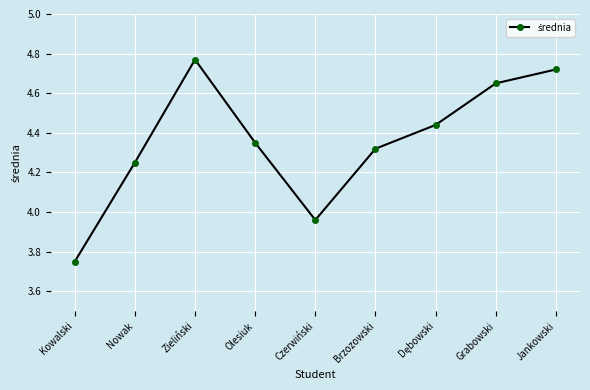

What position from the left is Kowalski?

1